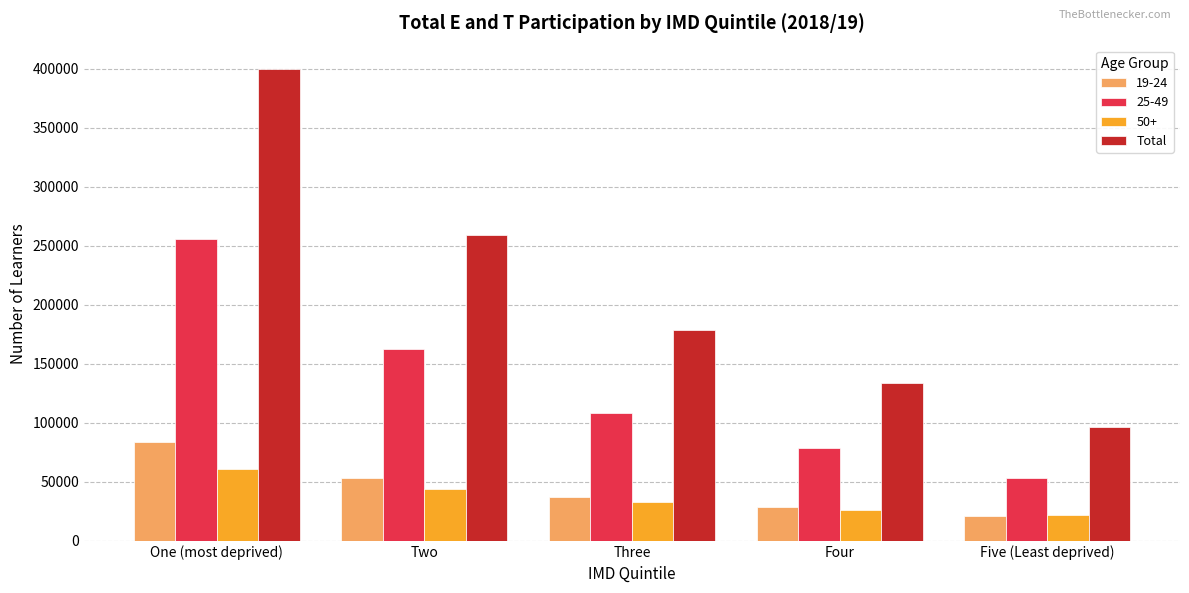

Does the chart contain stacked bars?

No